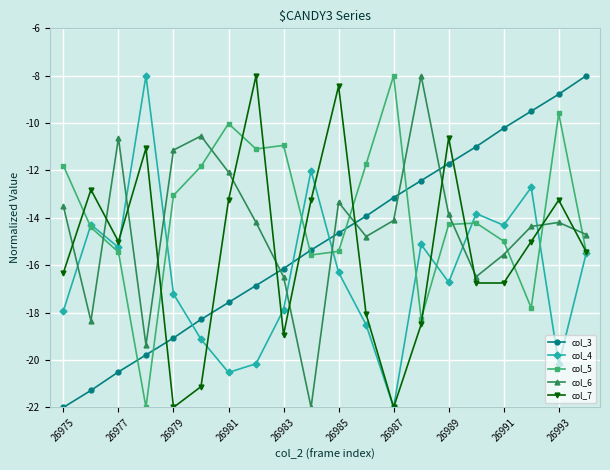

What is the minimum value shown in the chart?

-22.0